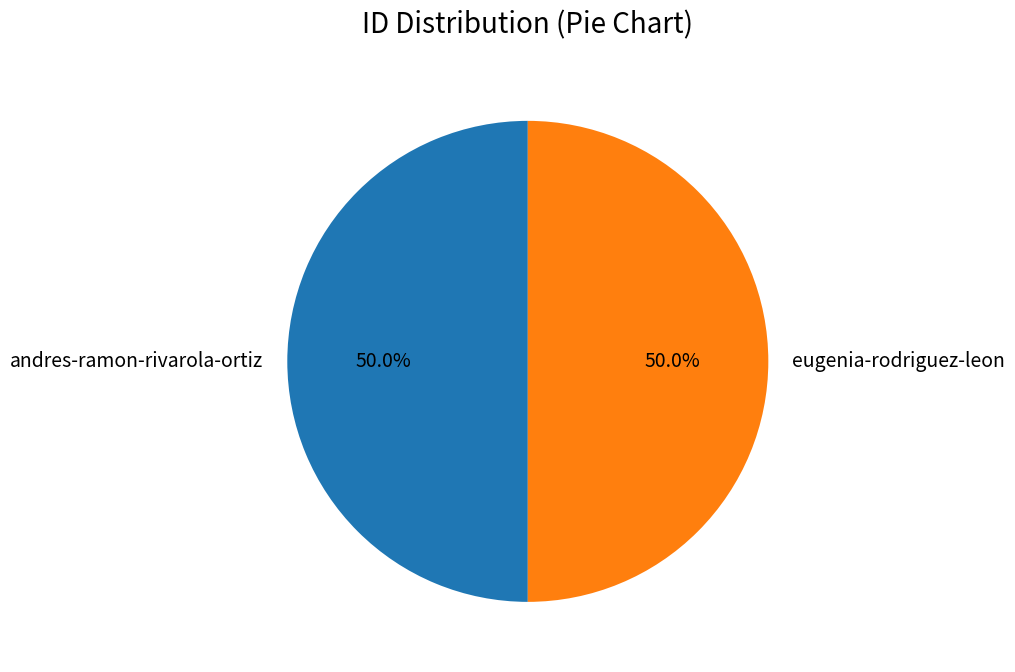

Is the sum of eugenia-rodriguez-leon and andres-ramon-rivarola-ortiz greater than half?

Yes